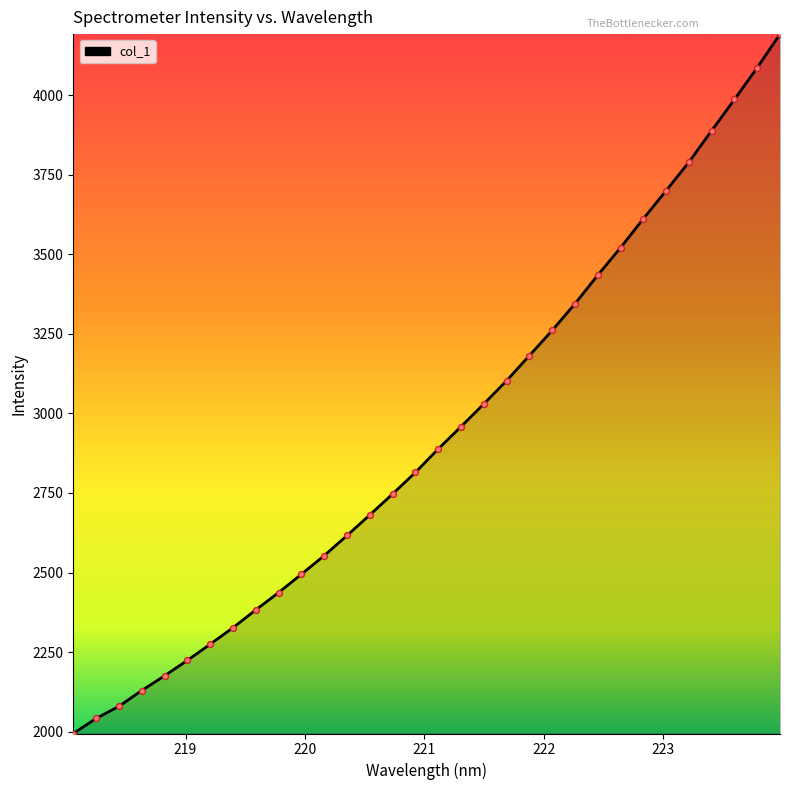

What is the smallest value displayed?

1994.5